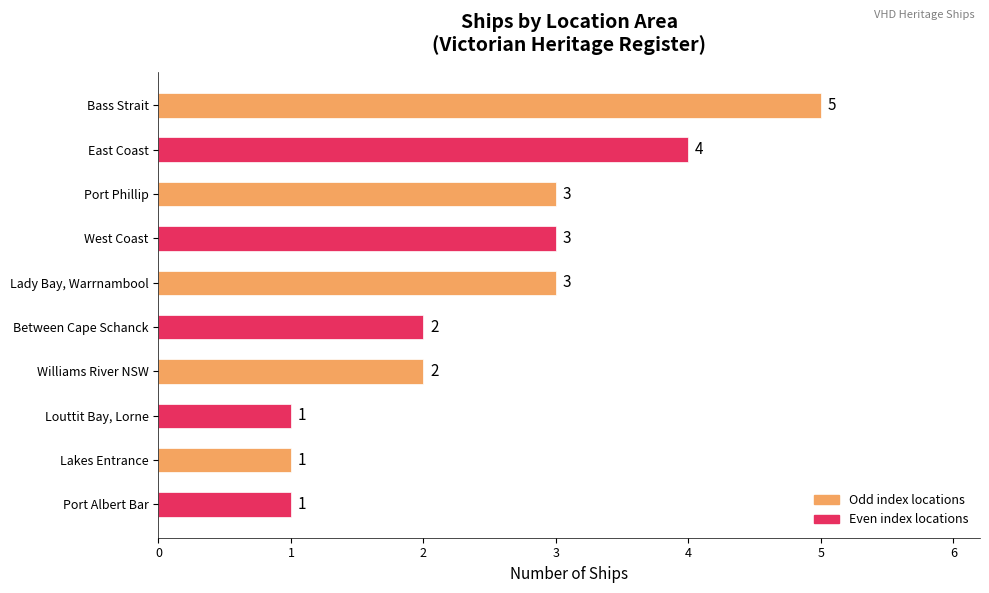

How many categories are shown in the chart?

10